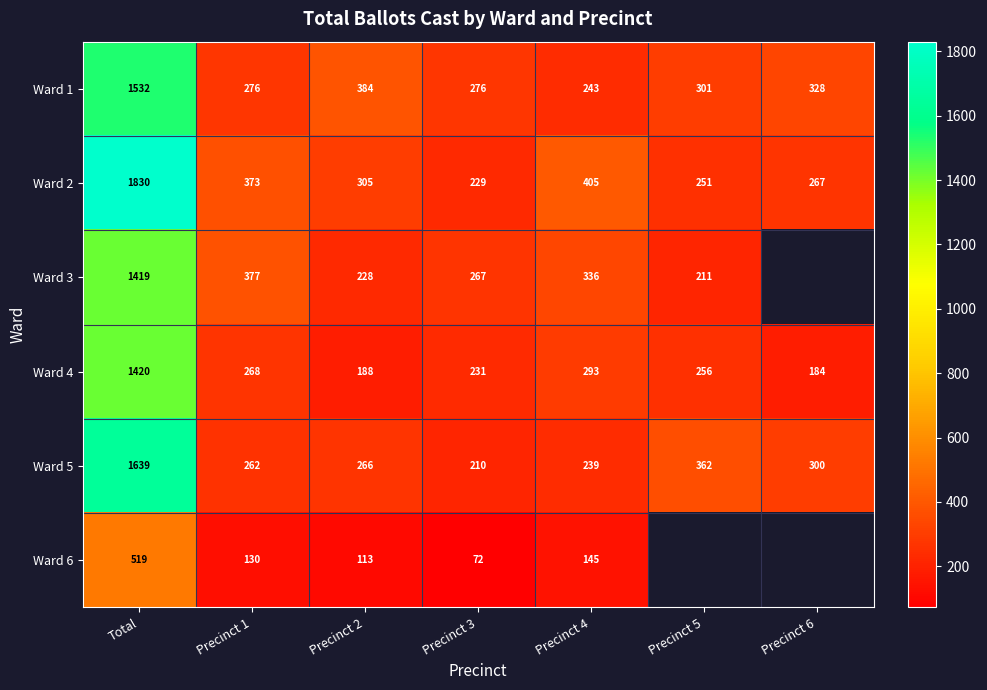

What is the total value across all series at Precinct 4?

1661